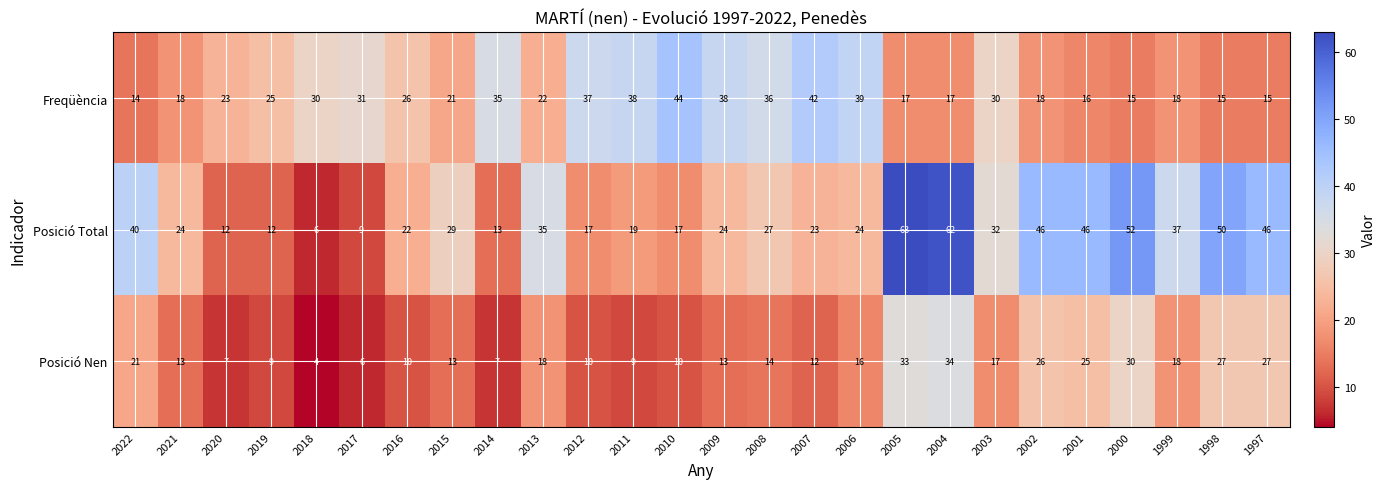

What is the difference between the maximum and minimum values in the Freqüència series?

30